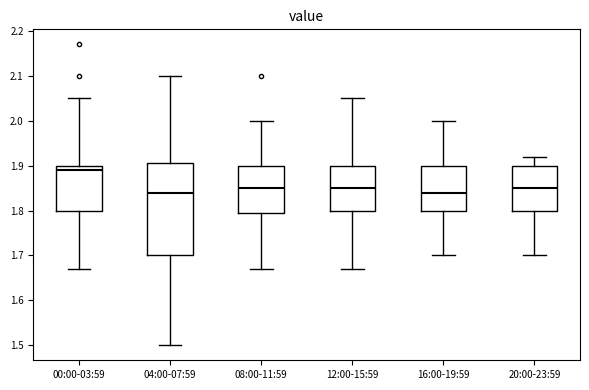

Comparing the boxes themselves (not the whiskers), which one is the tallest?

04:00-07:59